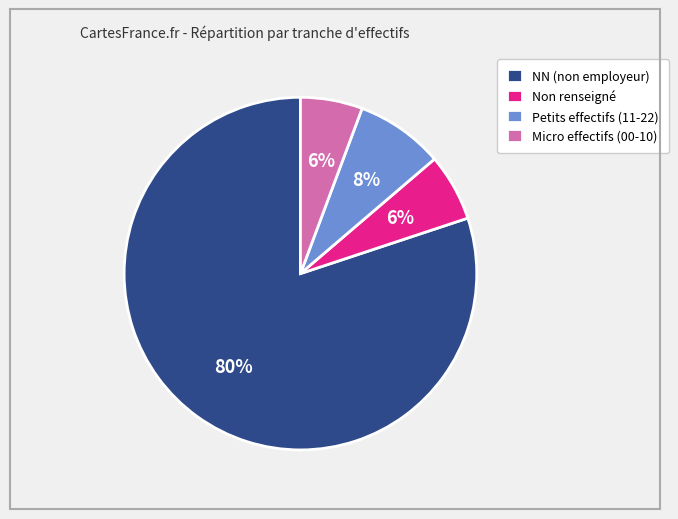

Between Petits effectifs (11-22) and NN (non employeur), which is larger?

NN (non employeur)